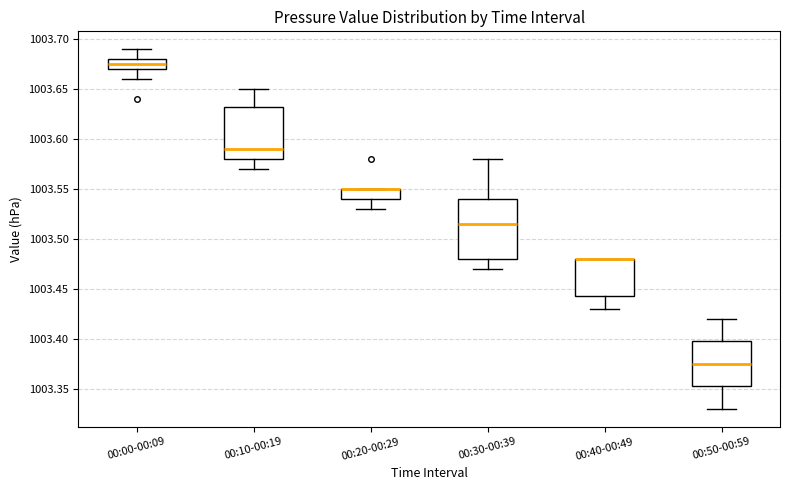

Which box is the tallest, from its lower edge to its upper edge?

00:30-00:39